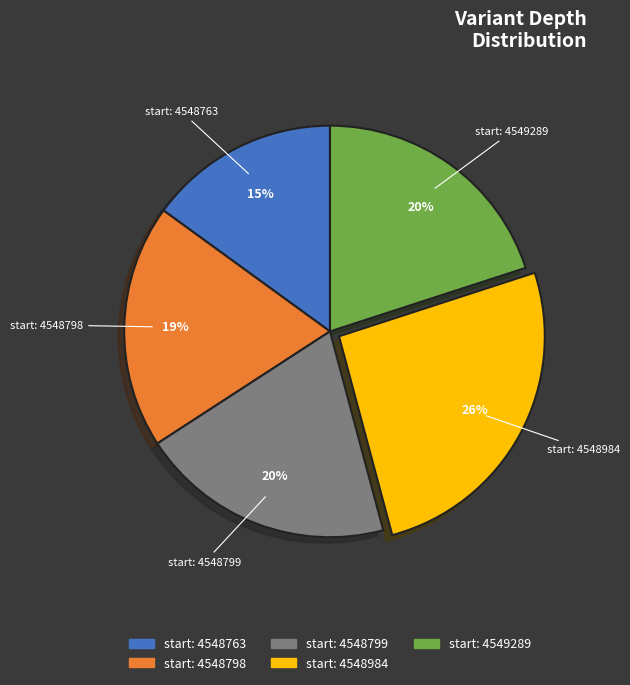

Is there a majority slice in this chart?

No